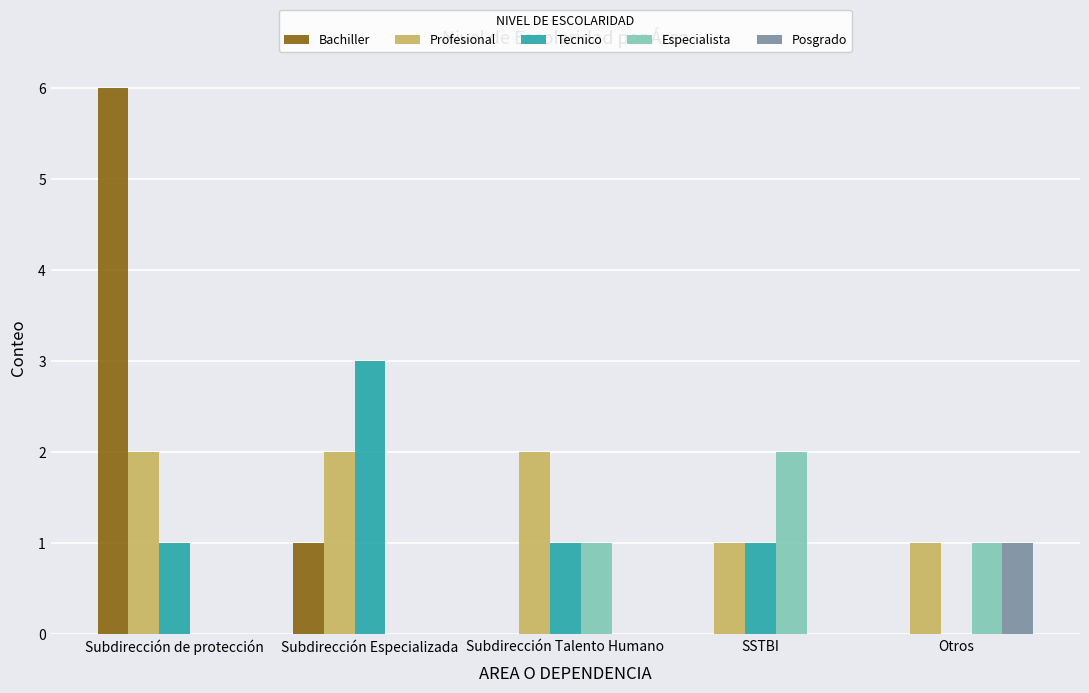

The Bachiller series shows 0 at Subdirección Talento Humano. True or false?

True